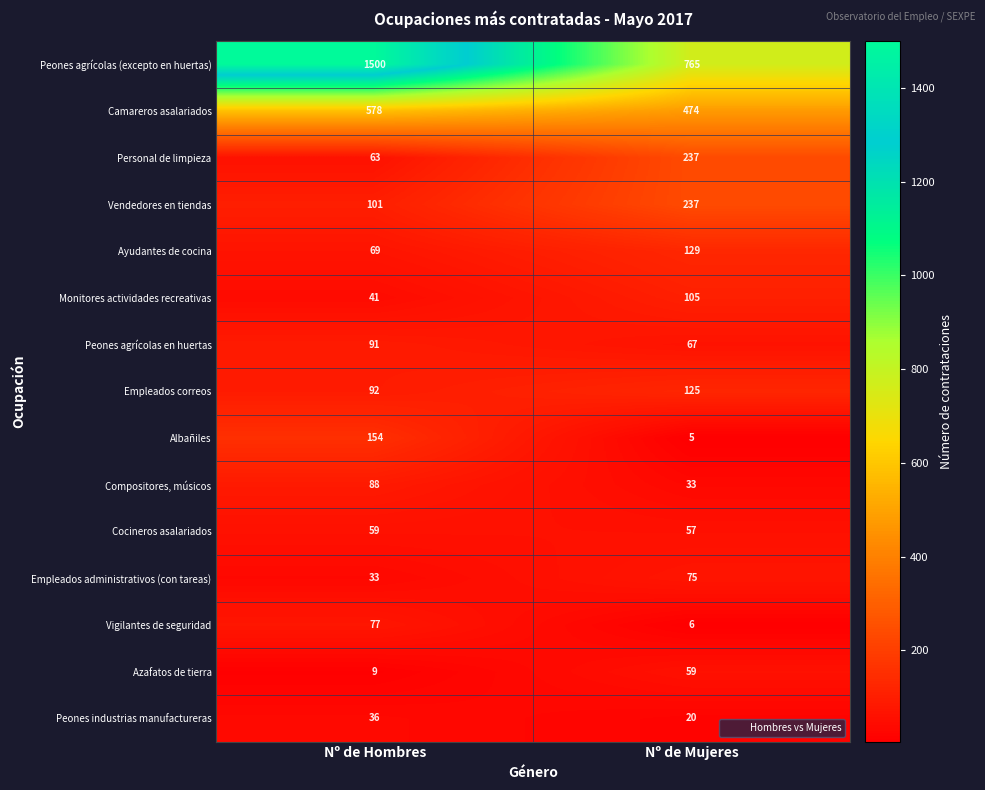

Reading left to right, transcribe all the data shown in this chart.

Peones agrícolas (excepto en huertas): Nº de Hombres=1500	Nº de Mujeres=765
Camareros asalariados: Nº de Hombres=578	Nº de Mujeres=474
Personal de limpieza: Nº de Hombres=63	Nº de Mujeres=237
Vendedores en tiendas: Nº de Hombres=101	Nº de Mujeres=237
Ayudantes de cocina: Nº de Hombres=69	Nº de Mujeres=129
Monitores actividades recreativas: Nº de Hombres=41	Nº de Mujeres=105
Peones agrícolas en huertas: Nº de Hombres=91	Nº de Mujeres=67
Empleados correos: Nº de Hombres=92	Nº de Mujeres=125
Albañiles: Nº de Hombres=154	Nº de Mujeres=5
Compositores, músicos: Nº de Hombres=88	Nº de Mujeres=33
Cocineros asalariados: Nº de Hombres=59	Nº de Mujeres=57
Empleados administrativos (con tareas): Nº de Hombres=33	Nº de Mujeres=75
Vigilantes de seguridad: Nº de Hombres=77	Nº de Mujeres=6
Azafatos de tierra: Nº de Hombres=9	Nº de Mujeres=59
Peones industrias manufactureras: Nº de Hombres=36	Nº de Mujeres=20